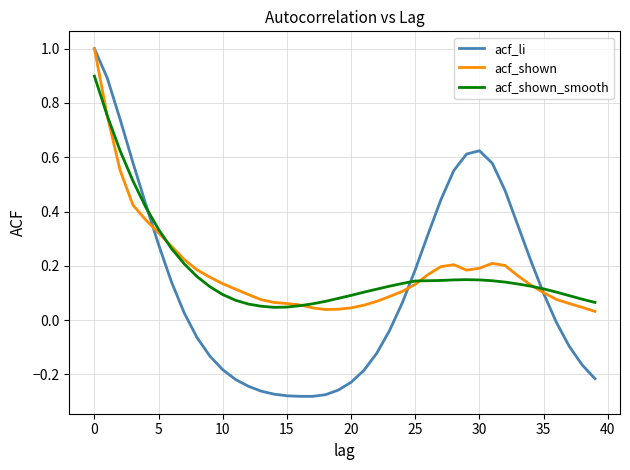

What is the maximum value for acf_li?

1.0